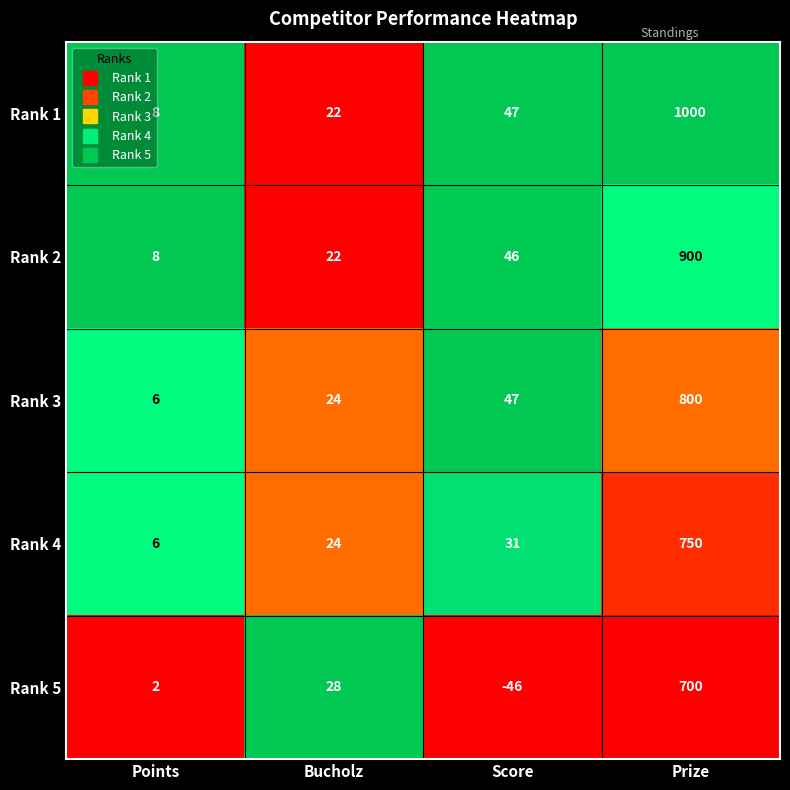

What is the difference between the highest and lowest values at Bucholz?

6